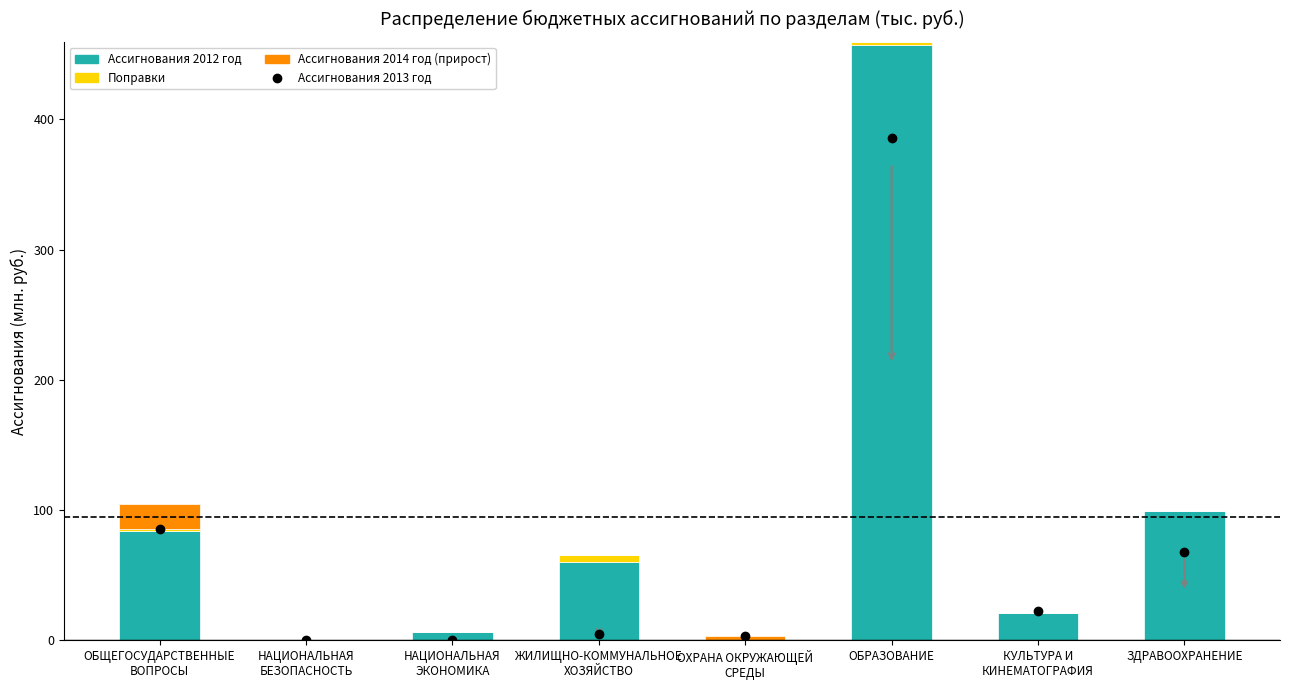

Which series has the largest total across all categories?

Ассигнования 2012 год